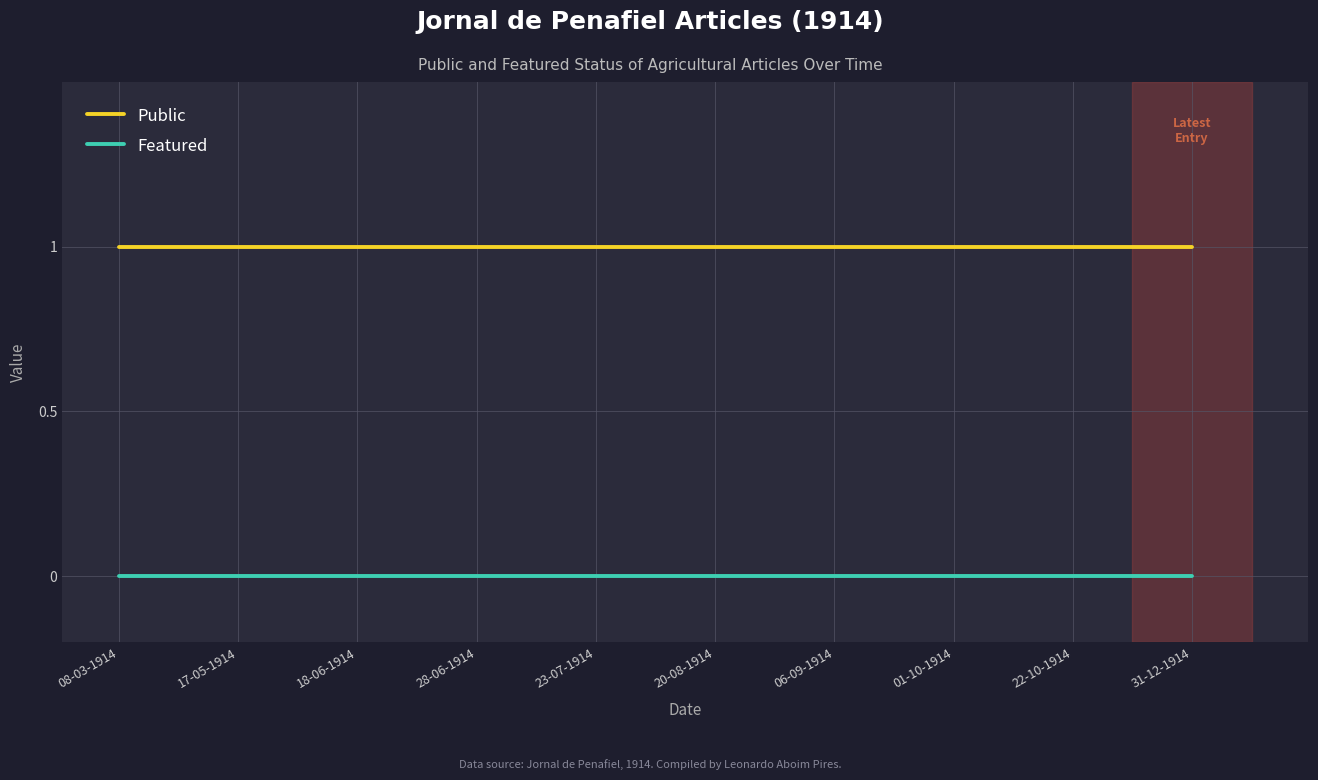

True or false: Public and Featured intersect in this chart.

False